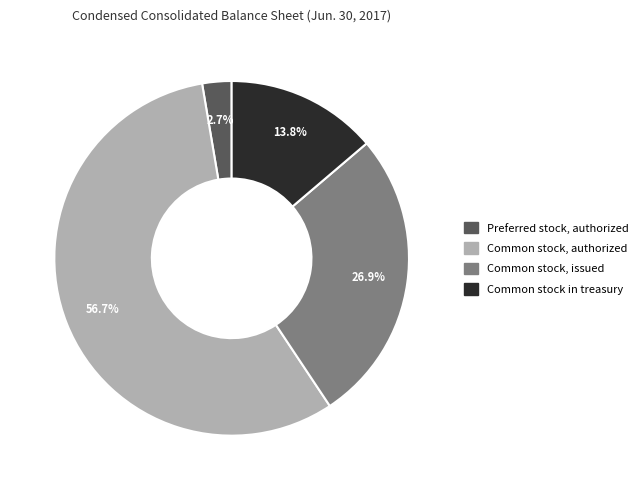

How many slices are in this pie chart?

4